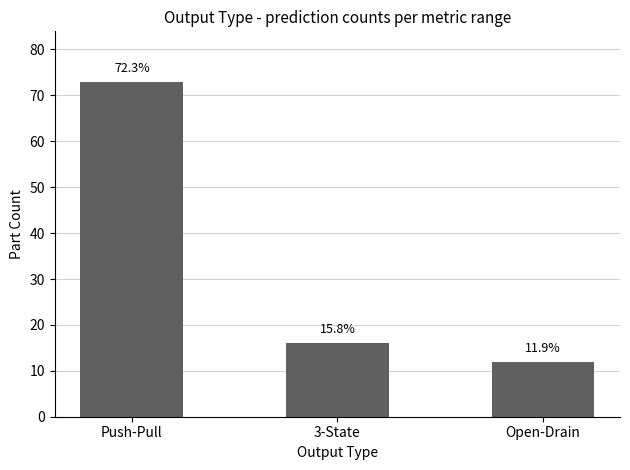

How many bars are there in total?

3